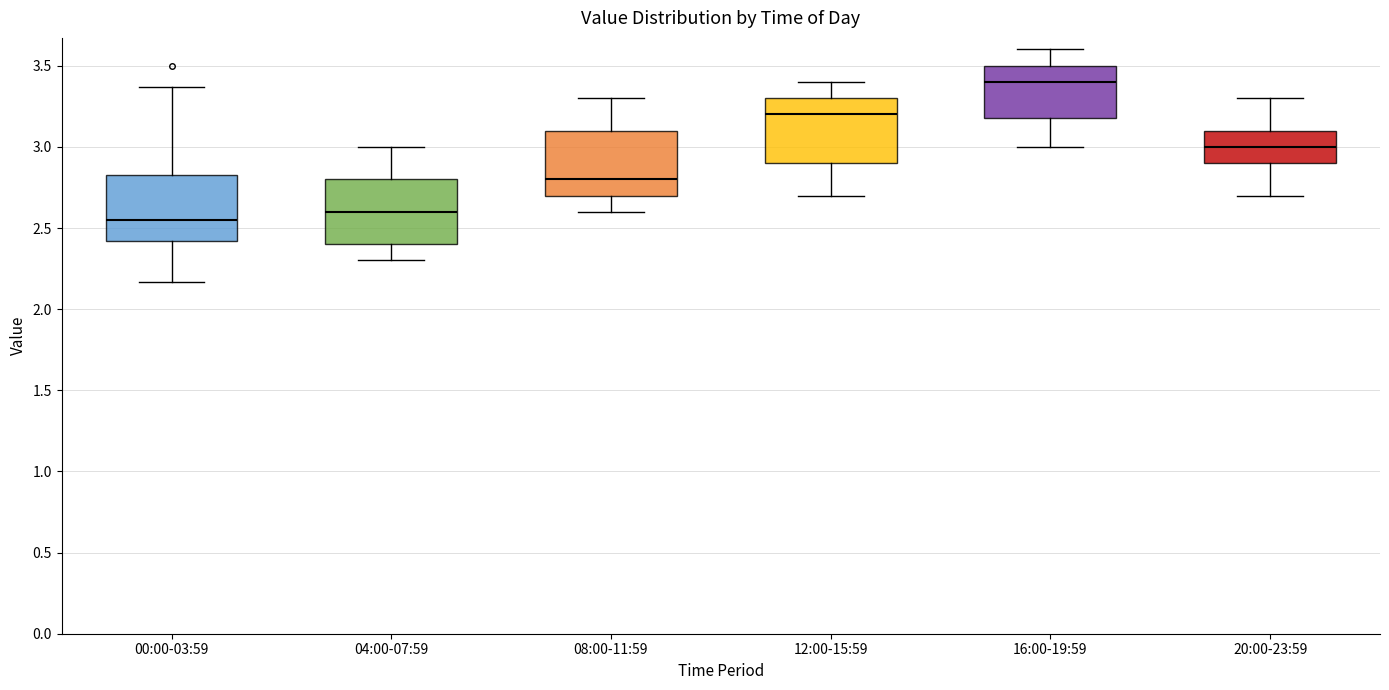

Reading left to right, read every box against the y-axis: the position of its median line, the range the box covers, and the ends of its whiskers. The values are not printed on the chart, so give them approximately, as read against the axis.

00:00-03:59: median 2.55, box 2.40 to 2.85, whiskers 2.15 to 3.35
04:00-07:59: median 2.60, box 2.40 to 2.80, whiskers 2.30 to 3.00
08:00-11:59: median 2.80, box 2.70 to 3.10, whiskers 2.60 to 3.30
12:00-15:59: median 3.20, box 2.90 to 3.30, whiskers 2.70 to 3.40
16:00-19:59: median 3.40, box 3.20 to 3.50, whiskers 3.00 to 3.60
20:00-23:59: median 3.00, box 2.90 to 3.10, whiskers 2.70 to 3.30